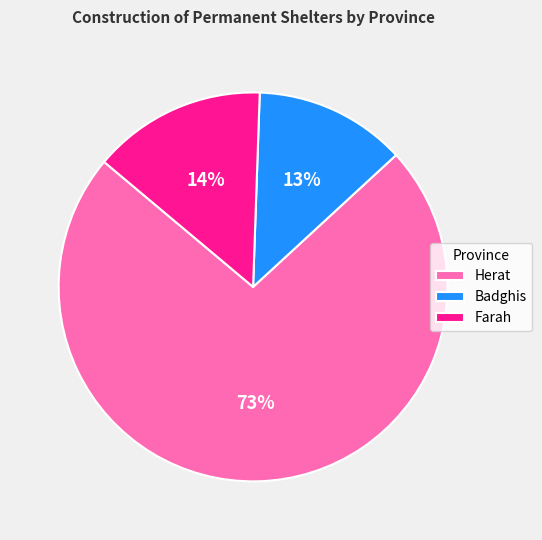

Count the number of slices in the pie.

3